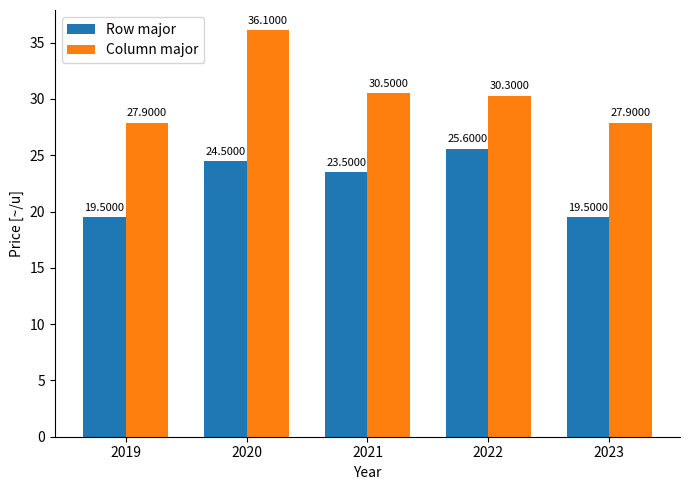

What is the total value across all series at 2021?

54.0